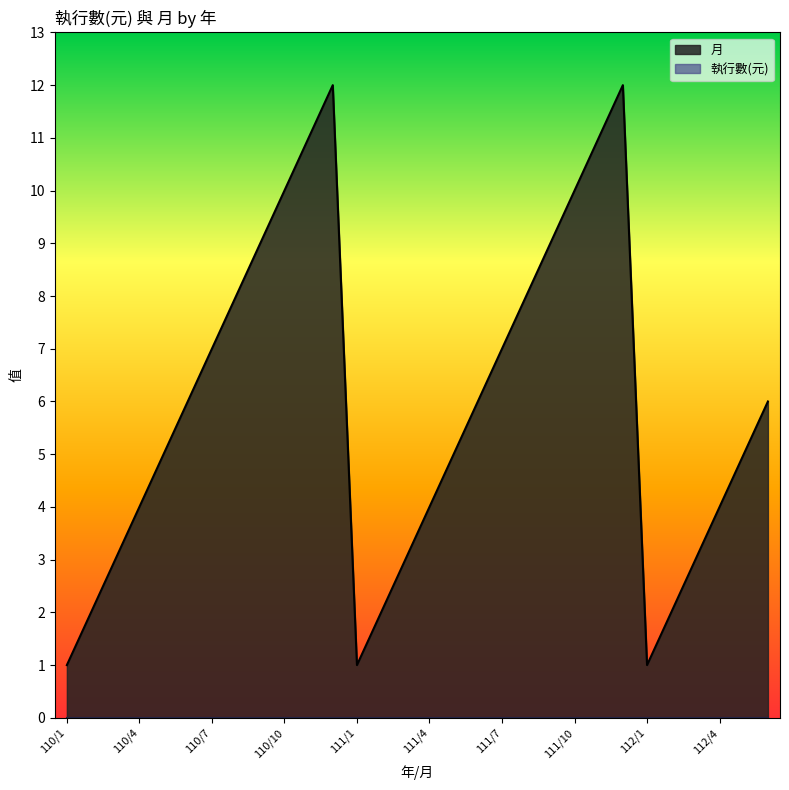

What is the ratio of the value at 110/6 to the value at 112/3?

2.0